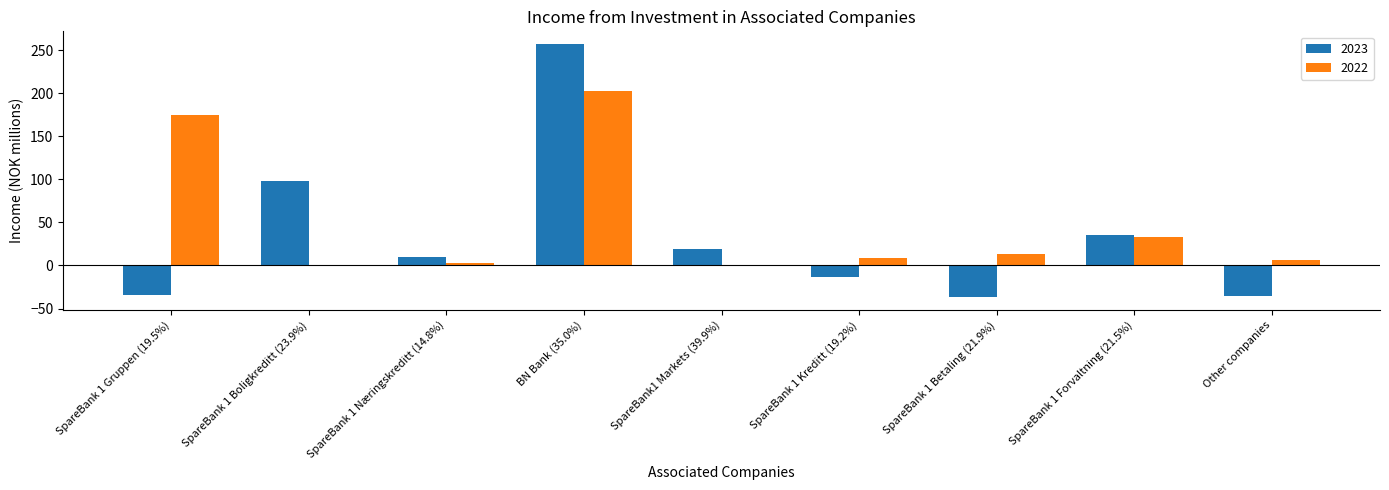

What is the sum of all 2022 values?

443